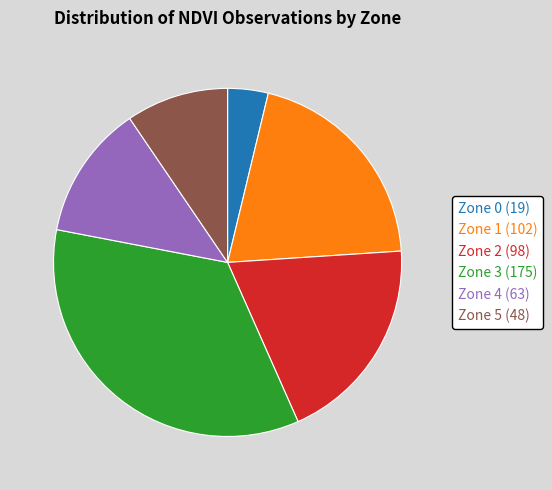

The Zone 4 slice represents 12% of the pie. True or false?

True